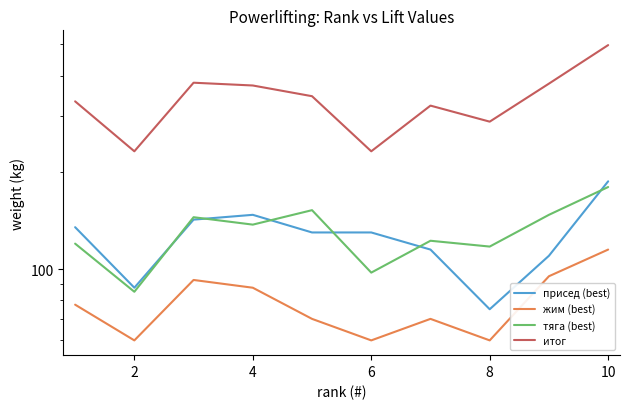

True or false: итог has more than 2 interior local peaks.

False